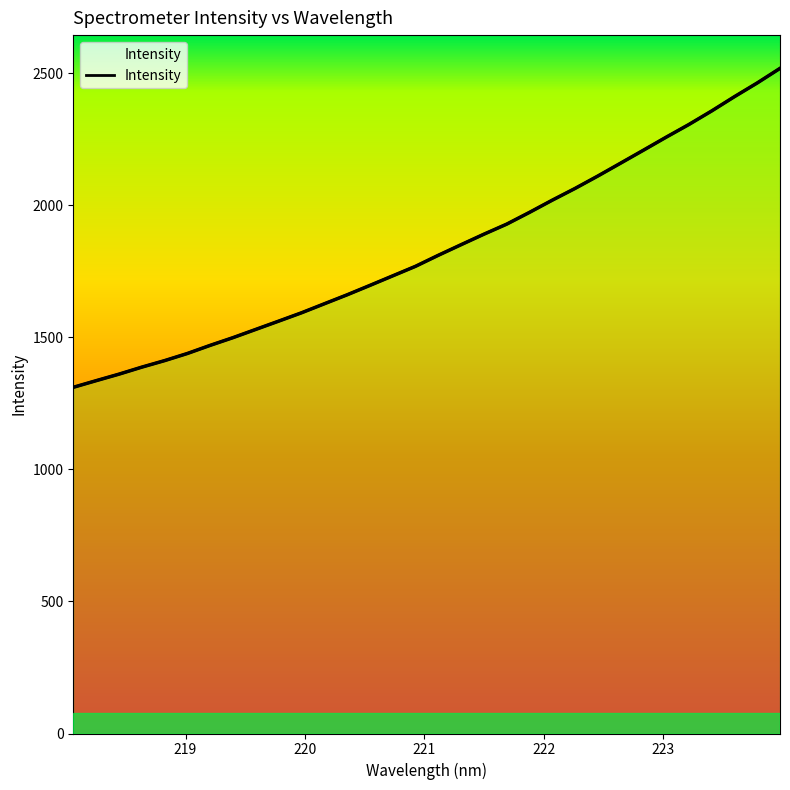

How many data points are less than 1810?

16